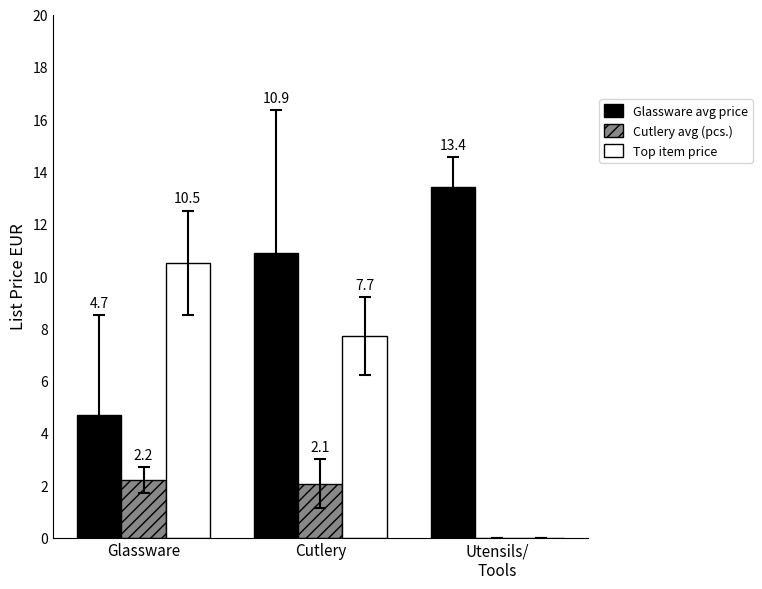

Where does the Top item price series first go above 7?

Glassware